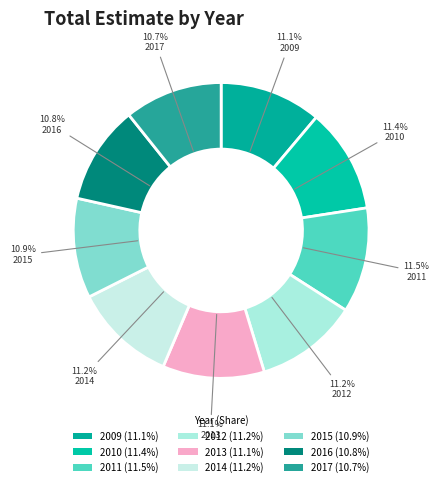

How many segments does this pie chart have?

9